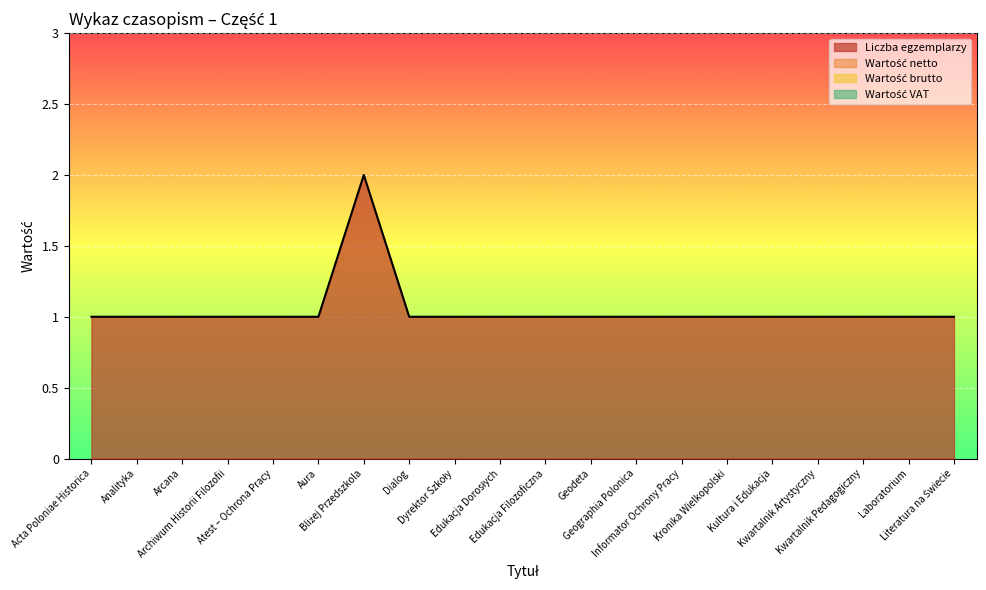

List the series in order of their peak value, highest first.

Liczba egzemplarzy, Wartość netto, Wartość brutto, Wartość VAT